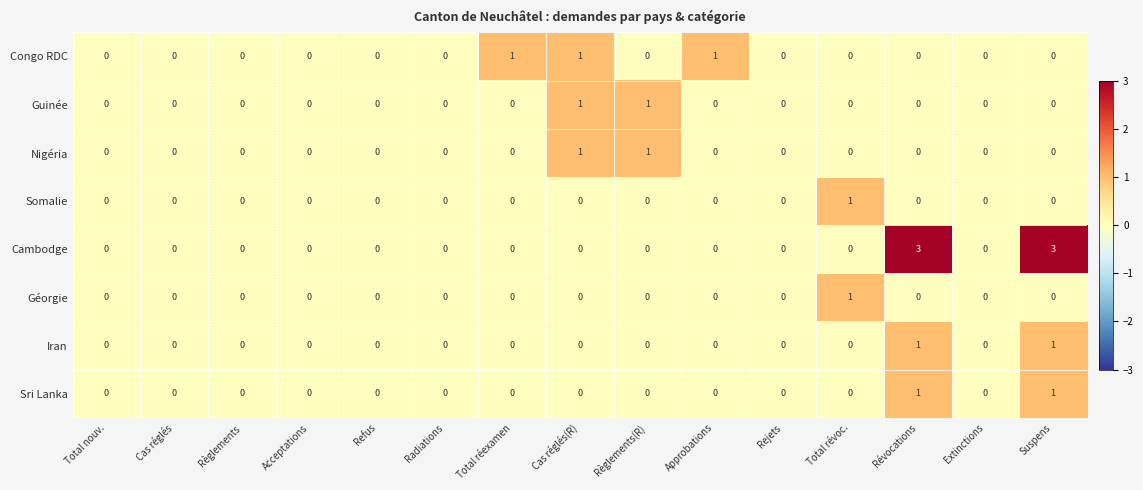

Which series has the largest range (max minus min)?

Cambodge